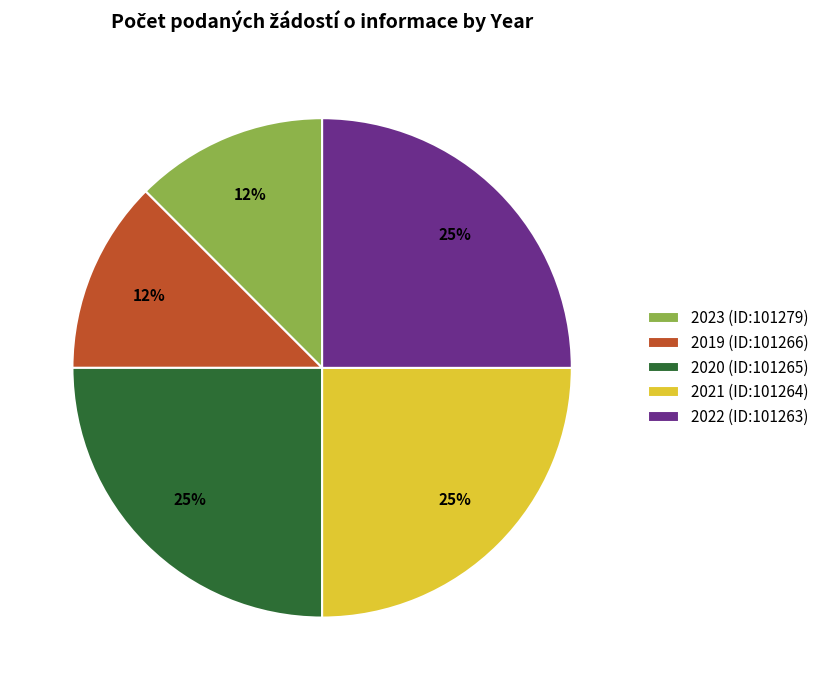

Is there any slice that represents more than half of the pie?

No